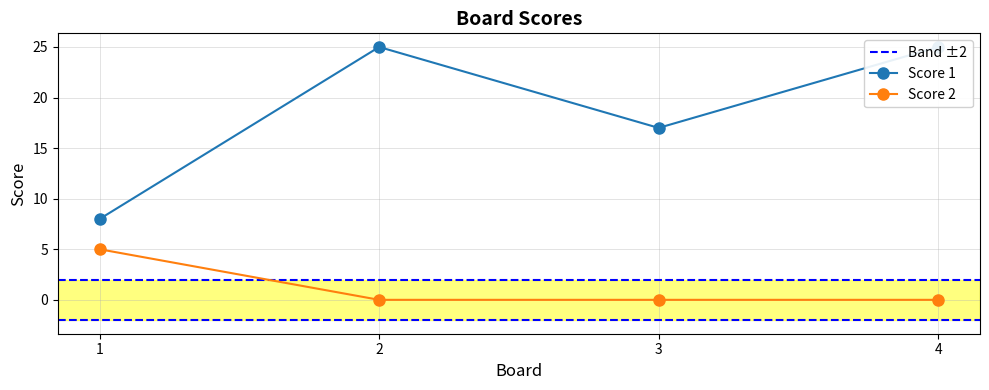

What is the approximate value of Score 1 at 2, to the nearest 5?

25